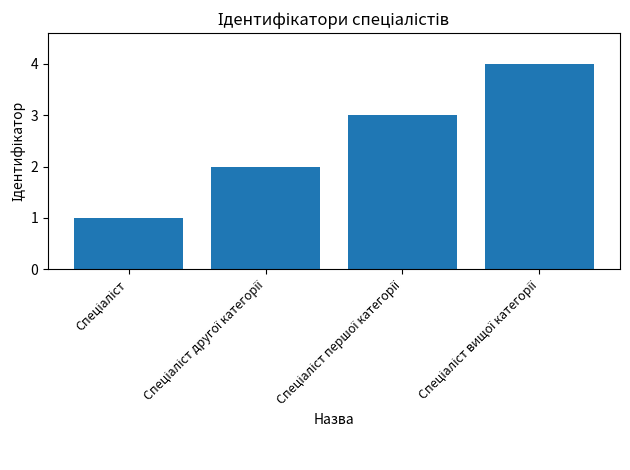

What is the greatest value displayed?

4